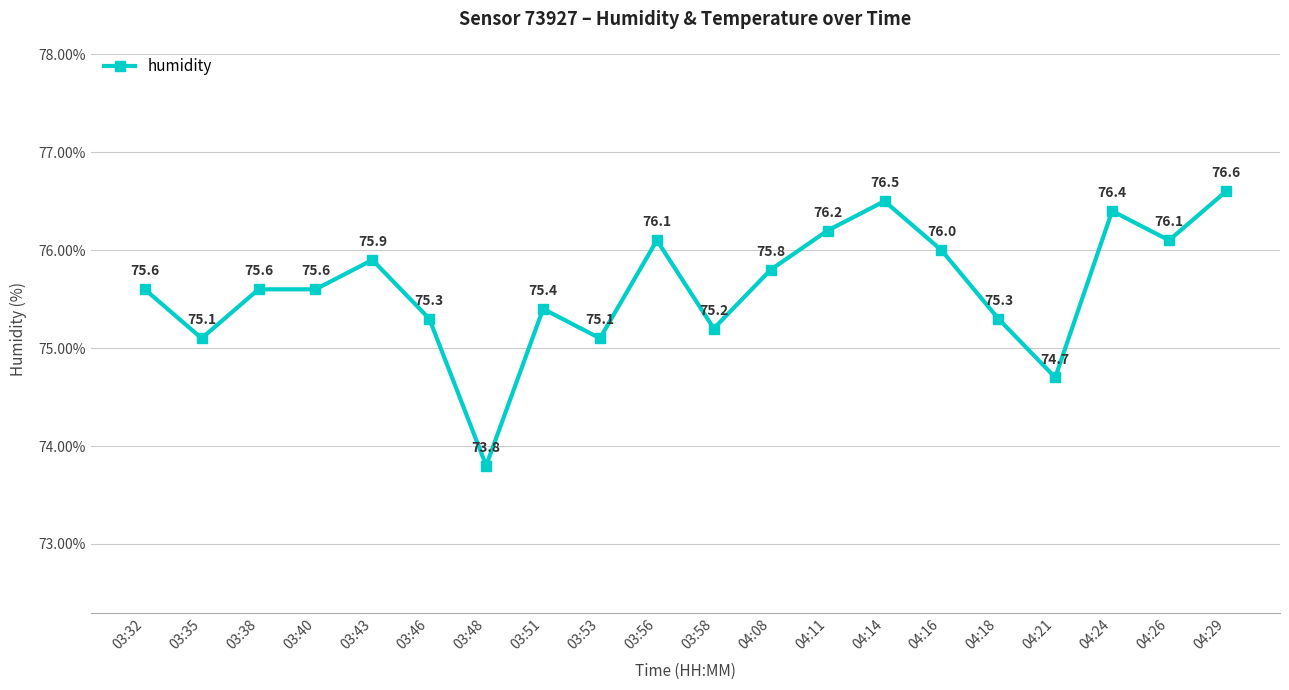

Where does the data first go above 75?

03:32